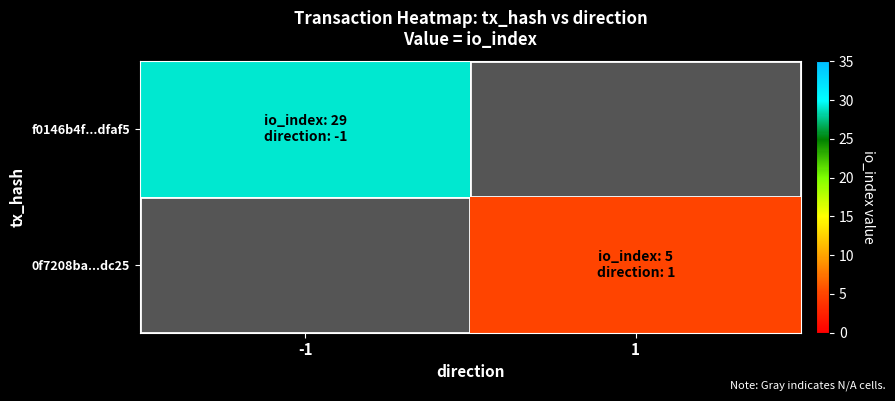

Is the value of 0f7208ba...dc25 at -1 greater than the value of f0146b4f...dfaf5 at -1?

No